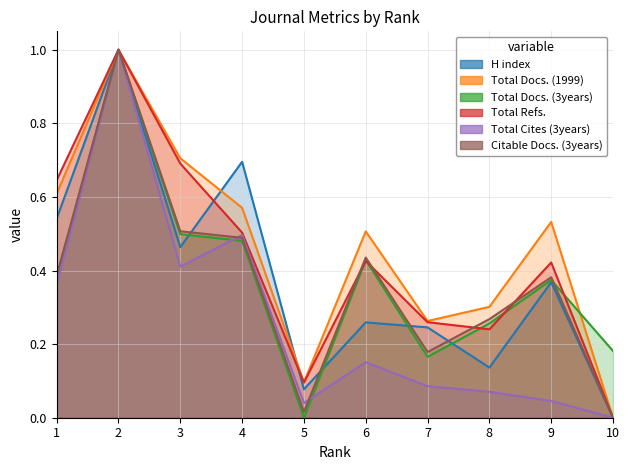

In Total Docs. (1999), how many points are higher than both neighbors (excluding endpoints)?

3